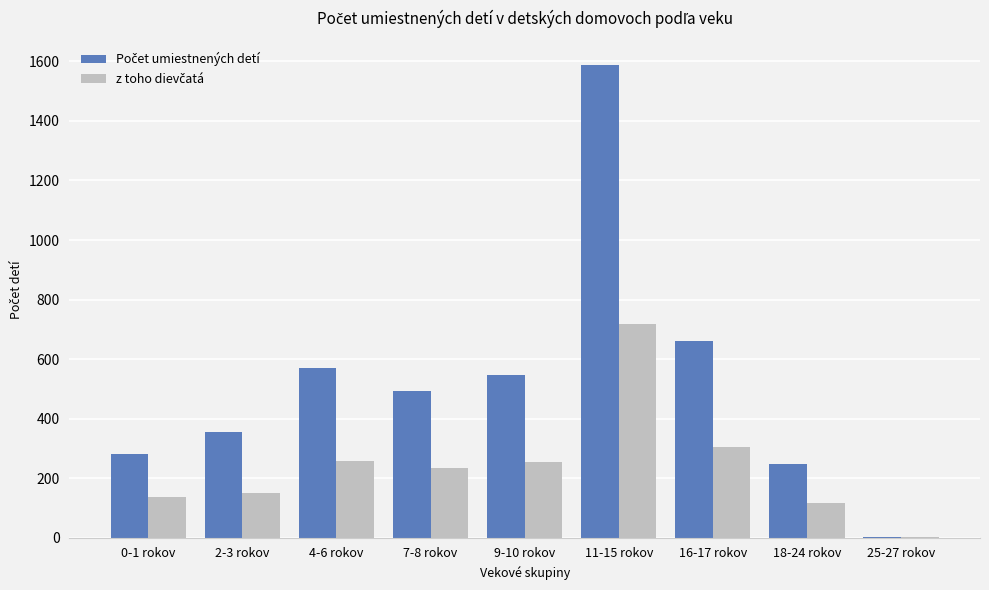

Which label corresponds to the largest value in the chart?

11-15 rokov